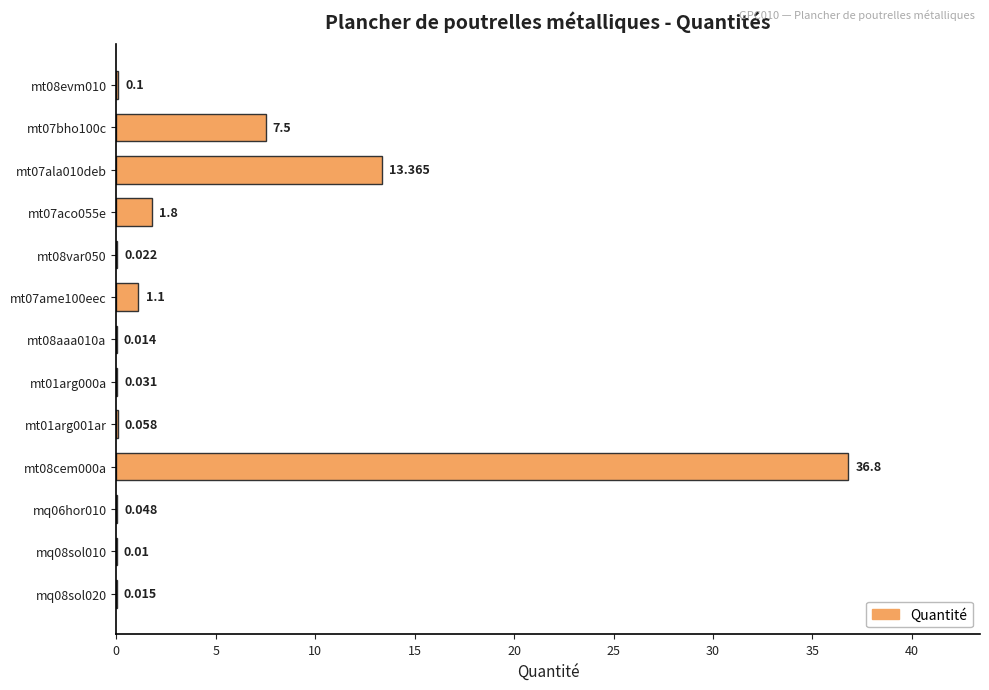

What is the average value?

4.7